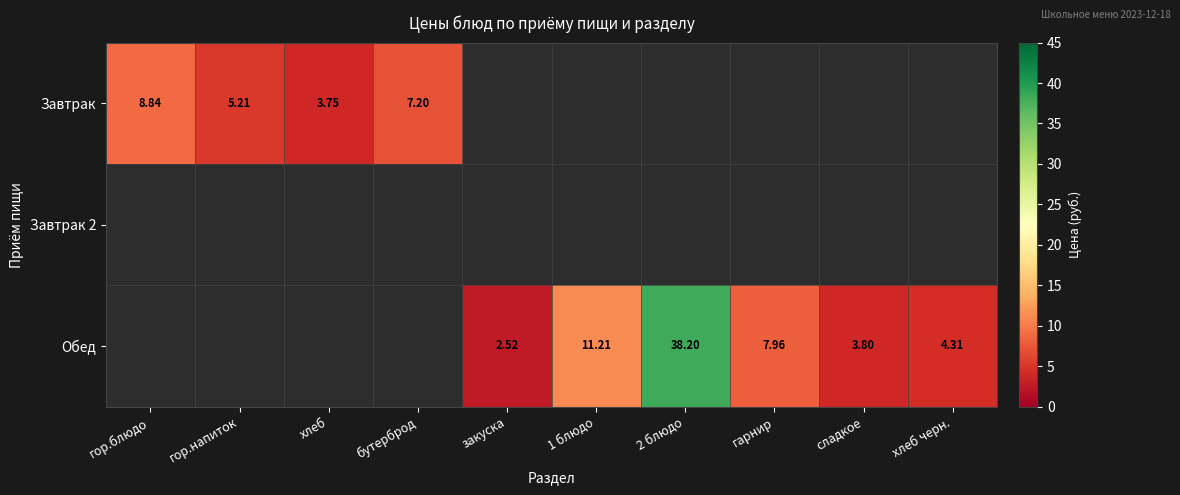

At how many categories does at least one series exceed 4?

7